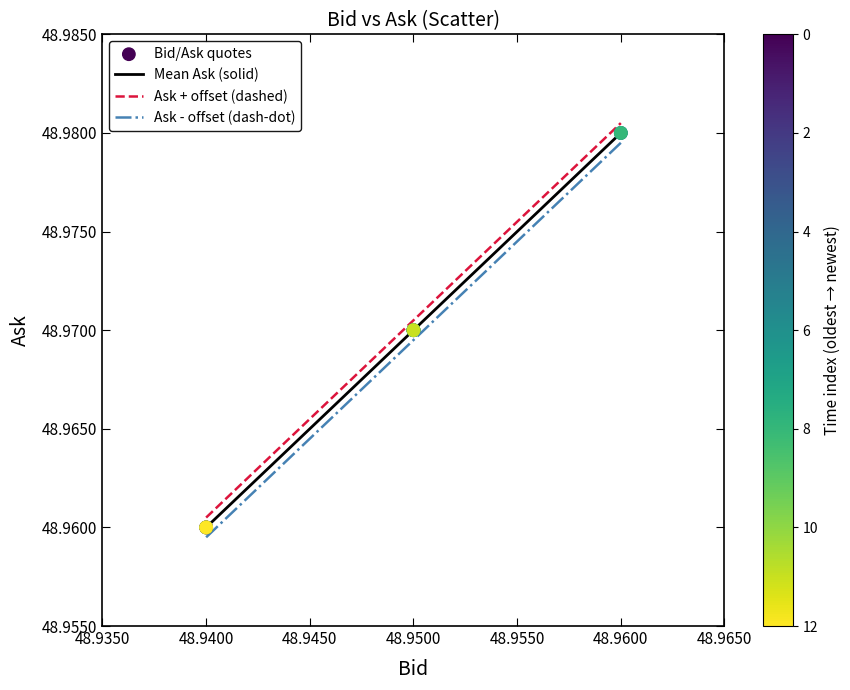

The value of Ask + offset (dashed) at 48.9400 is 30.9. True or false?

False